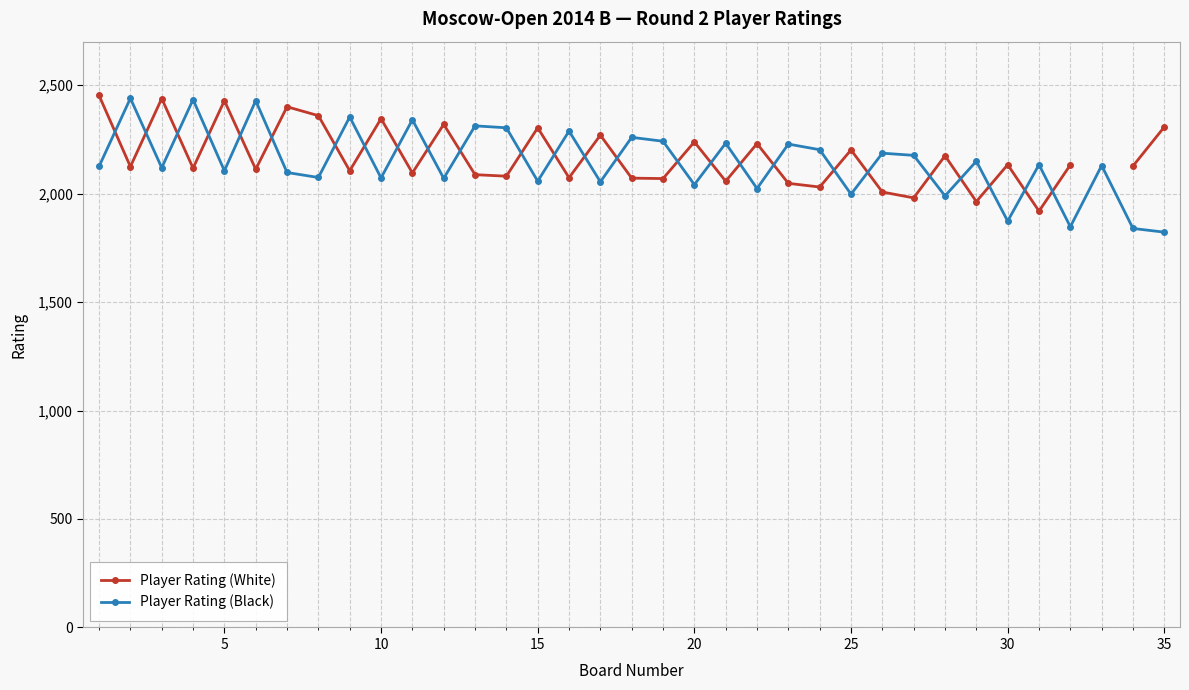

What is the average value of the Player Rating (Black) series?

2144